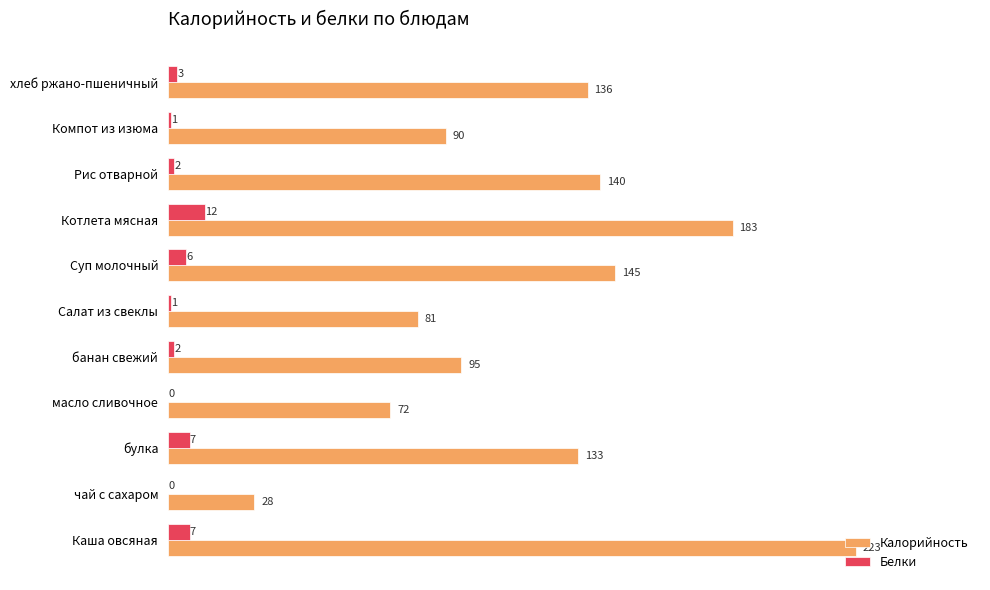

What is the highest value of the Калорийность series?

223